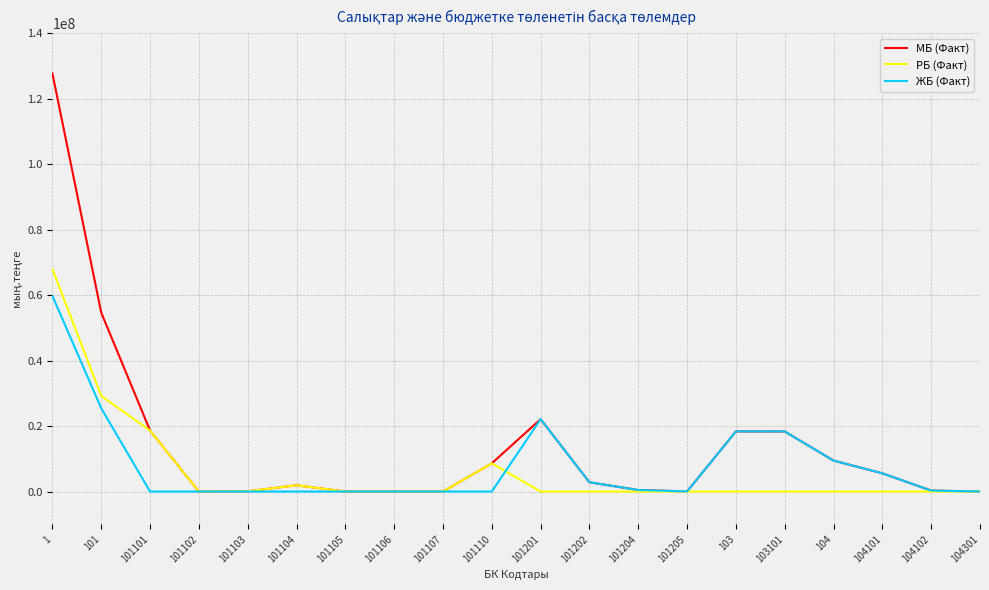

How many lines are shown in the chart?

3